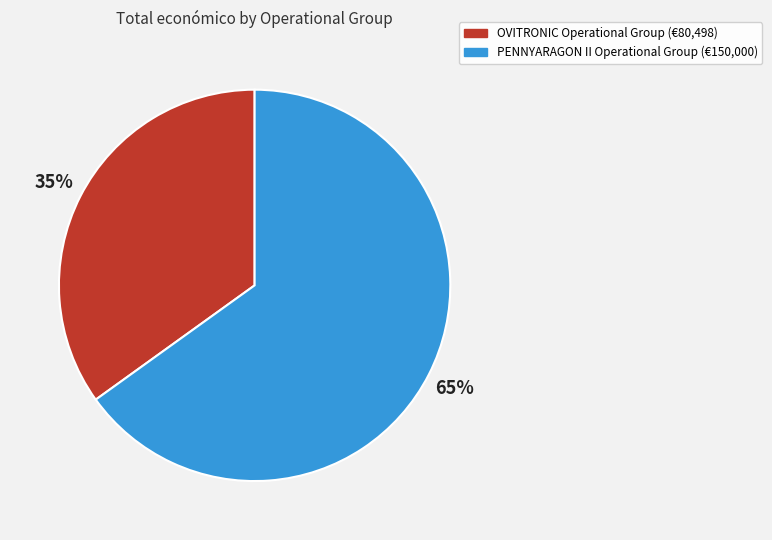

Does PENNYARAGON II Operational Group account for over 50% of the chart?

Yes